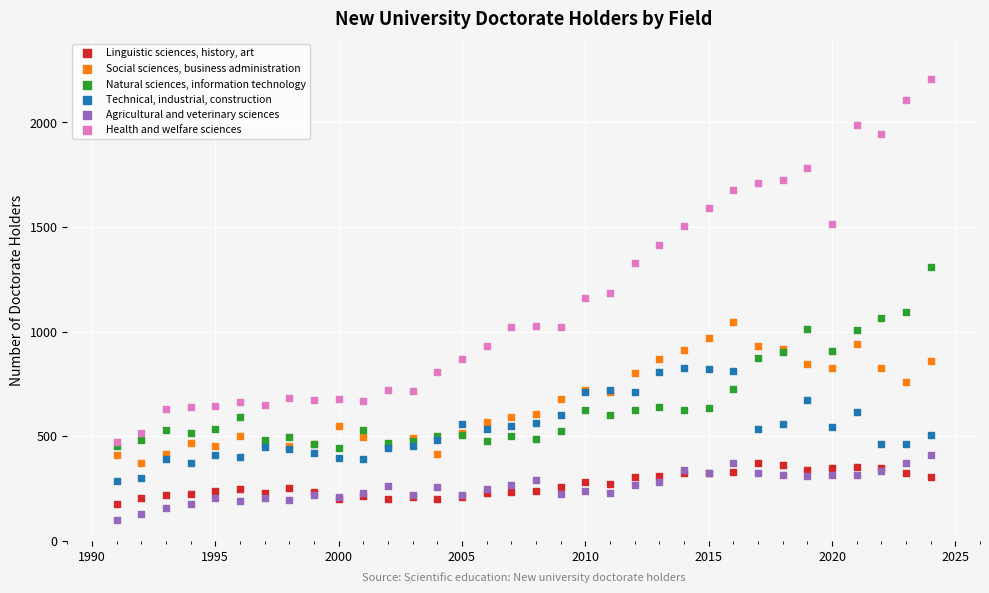

What are all the series names shown in the legend?

Linguistic sciences, history, art, Social sciences, business administration, Natural sciences, information technology, Technical, industrial, construction, Agricultural and veterinary sciences, Health and welfare sciences